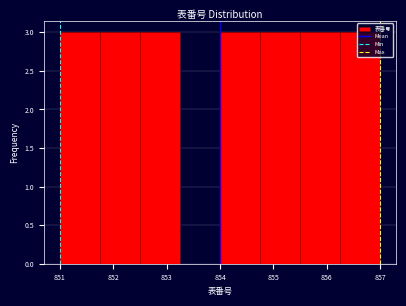

Reading left to right, list every bar in this chart as the range it spans on the x-axis followed by its height. Neither the bar edges nor the heights are printed on the chart, so give them approximately, as read against the axes.

851.00 to 851.75: 3
851.75 to 852.50: 3
852.50 to 853.25: 3
853.25 to 854.00: 0
854.00 to 854.75: 3
854.75 to 855.50: 3
855.50 to 856.25: 3
856.25 to 857.00: 3